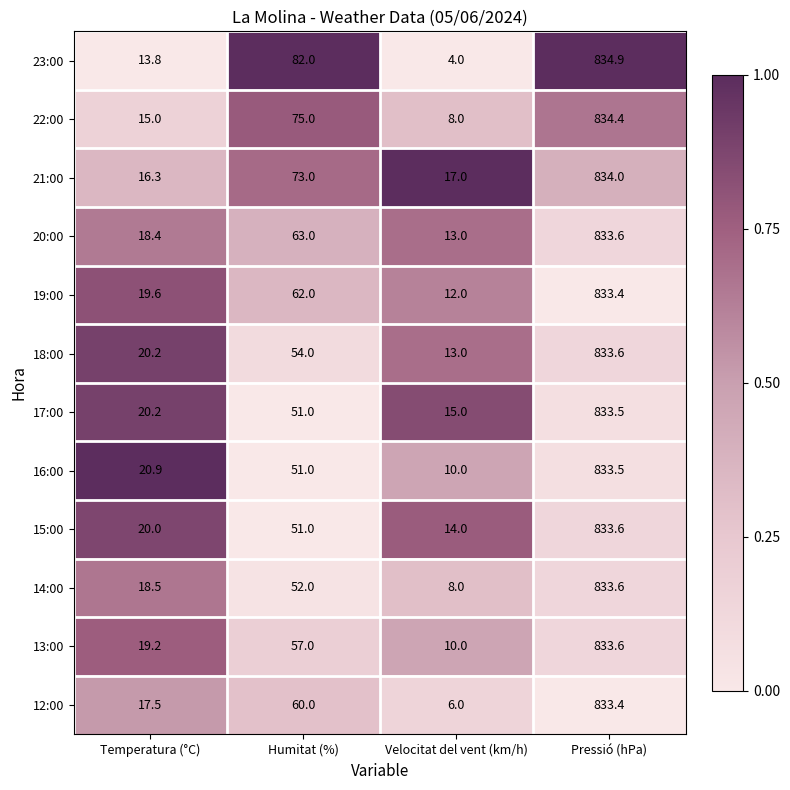

What is the total value across all series at Velocitat del vent (km/h)?

130.0